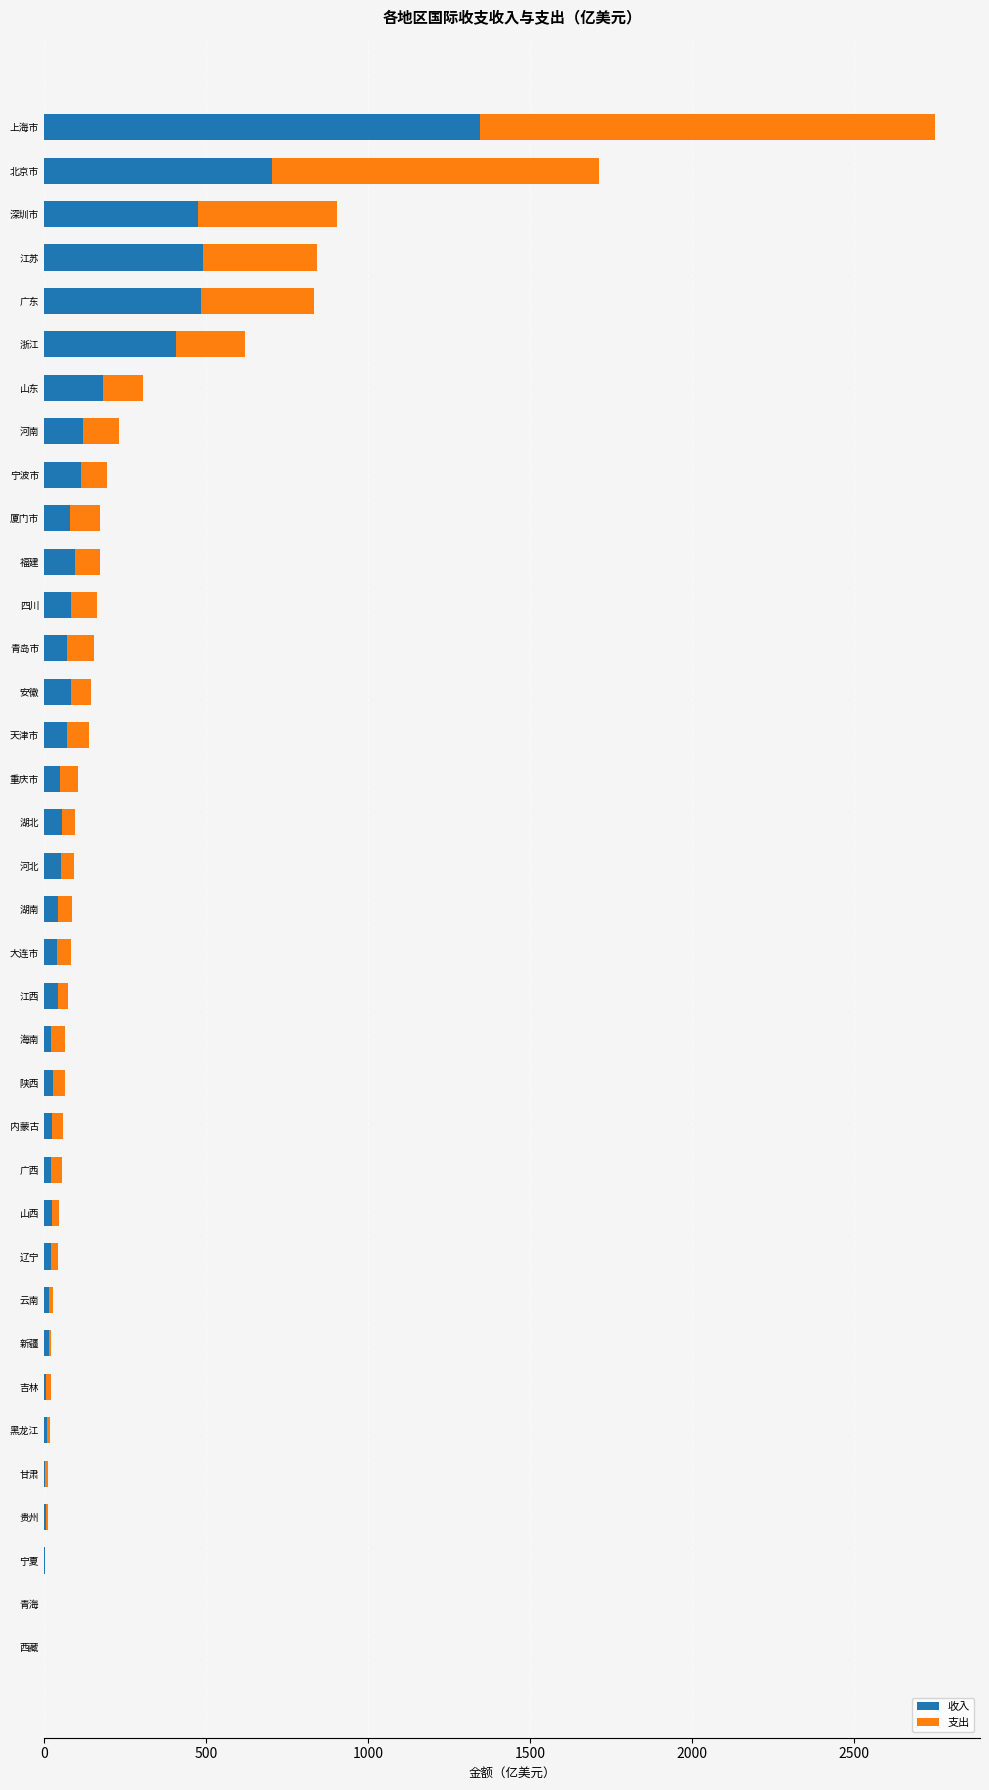

Is it true that 收入 equals 70.2 at 天津市?

True